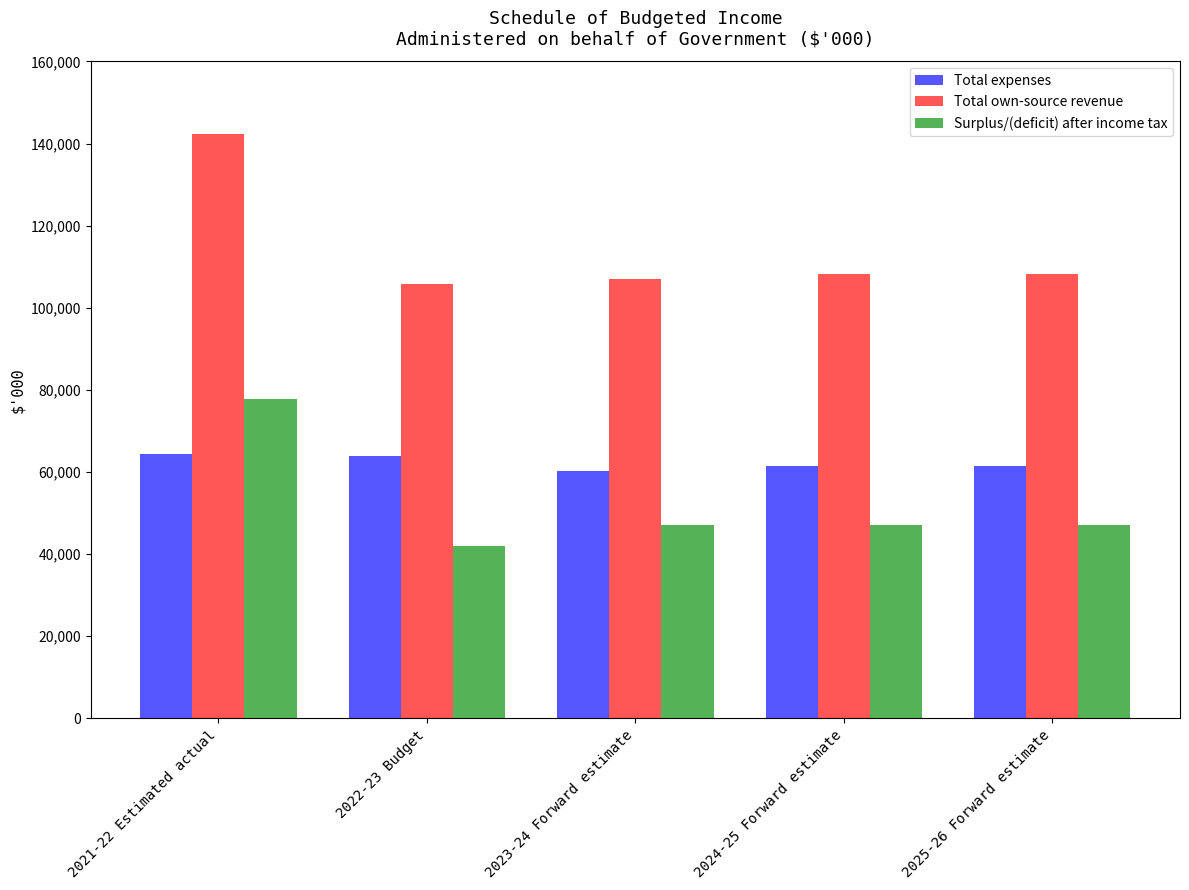

What is the value of the Total expenses bar at the 4th from the left?

61344